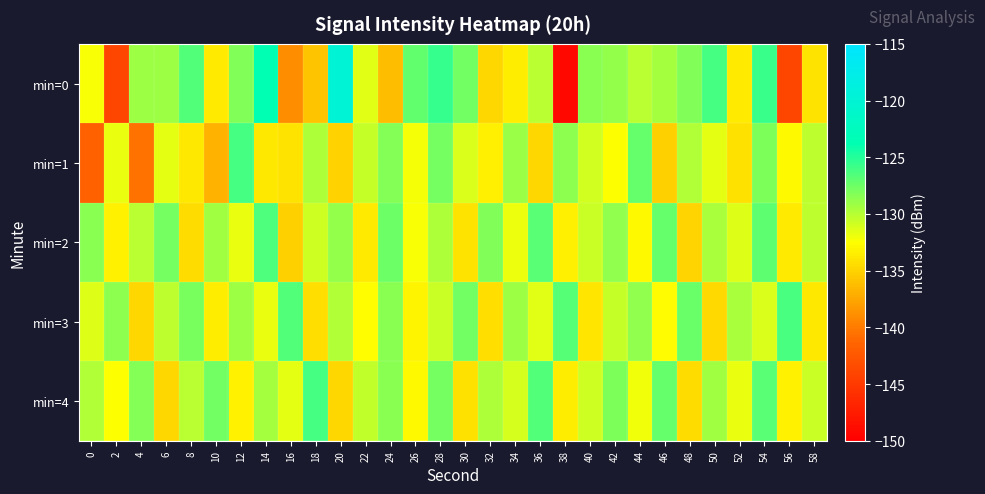

Reading left to right, transcribe all the data shown in this chart.

min=0: 0=-132.2	2=-144.0	4=-129.1	6=-129.1	8=-126.6	10=-133.7	12=-128.2	14=-123.7	16=-139.0	18=-135.8	20=-119.8	22=-131.5	24=-136.3	26=-127.1	28=-125.7	30=-127.7	32=-134.7	34=-133.5	36=-130.2	38=-149.2	40=-128.5	42=-128.9	44=-130.1	46=-129.4	48=-128.3	50=-126.1	52=-133.7	54=-125.8	56=-143.9	58=-134.0
min=1: 0=-141.7	2=-131.8	4=-140.6	6=-131.6	8=-133.8	10=-136.8	12=-126.2	14=-133.8	16=-134.1	18=-129.7	20=-135.0	22=-130.5	24=-128.3	26=-132.1	28=-127.8	30=-131.2	32=-133.4	34=-129.0	36=-134.7	38=-128.6	40=-130.9	42=-132.5	44=-127.3	46=-135.1	48=-129.8	50=-131.6	52=-134.2	54=-128.1	56=-132.9	58=-130.3
min=2: 0=-128.5	2=-133.2	4=-130.1	6=-127.8	8=-134.5	10=-129.3	12=-131.7	14=-126.4	16=-135.2	18=-130.8	20=-128.9	22=-133.6	24=-127.5	26=-132.3	28=-129.7	30=-134.1	32=-128.2	34=-131.9	36=-126.8	38=-133.4	40=-130.6	42=-128.7	44=-132.8	46=-127.2	48=-134.9	50=-129.5	52=-131.3	54=-126.9	56=-133.7	58=-130.2
min=3: 0=-131.4	2=-128.6	4=-134.8	6=-130.3	8=-127.9	10=-133.5	12=-129.1	14=-131.8	16=-126.5	18=-134.3	20=-129.8	22=-132.6	24=-128.4	26=-133.1	28=-130.7	30=-127.6	32=-134.4	34=-129.2	36=-131.5	38=-126.7	40=-133.9	42=-130.5	44=-128.8	46=-132.7	48=-127.4	50=-134.6	52=-129.6	54=-131.2	56=-126.3	58=-133.8
min=4: 0=-129.9	2=-132.4	4=-128.3	6=-134.7	8=-130.1	10=-127.7	12=-133.3	14=-129.4	16=-131.6	18=-126.2	20=-134.8	22=-130.4	24=-128.5	26=-132.9	28=-127.8	30=-134.2	32=-129.7	34=-131.1	36=-126.6	38=-133.5	40=-130.8	42=-128.1	44=-132.0	46=-127.3	48=-134.5	50=-129.3	52=-131.7	54=-126.8	56=-133.2	58=-130.6